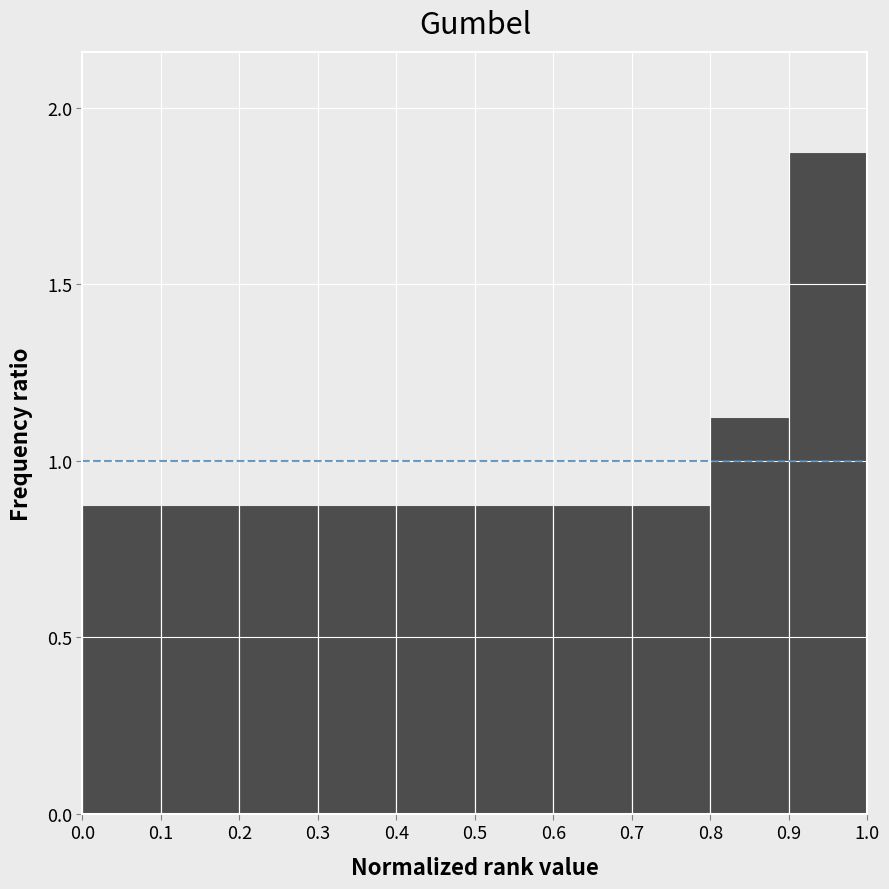

What is the height of the bar covering 0.1 to 0.2 on the x-axis? The values are not printed on the chart, so give them approximately, as read against the axis.

0.90